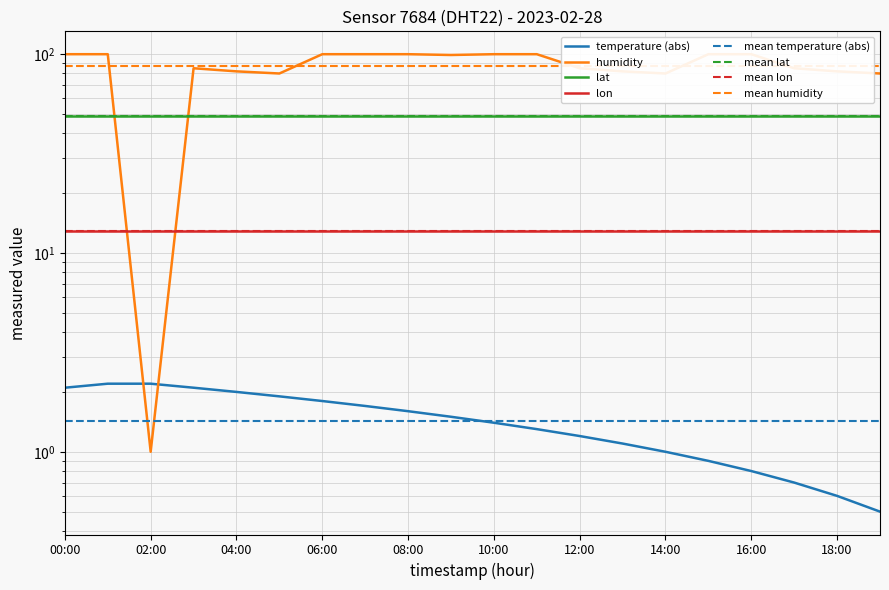

Which series ends up on top after the final intersection of humidity and temperature?

humidity